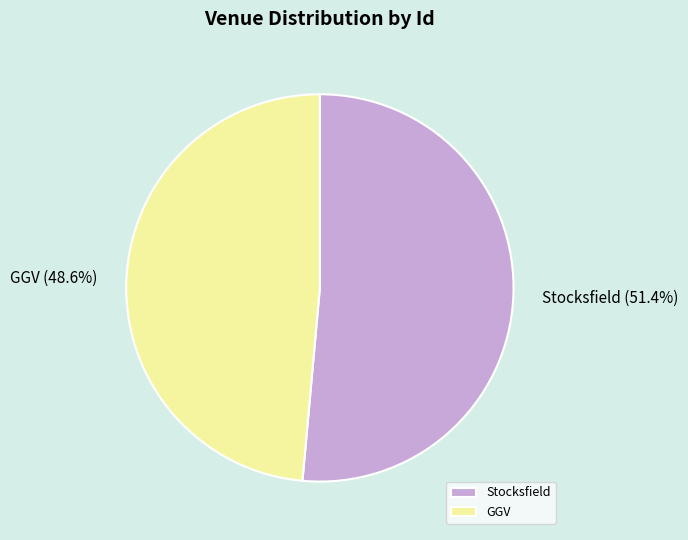

To the nearest percent, what is the difference between the largest and smallest slice percentages?

3%